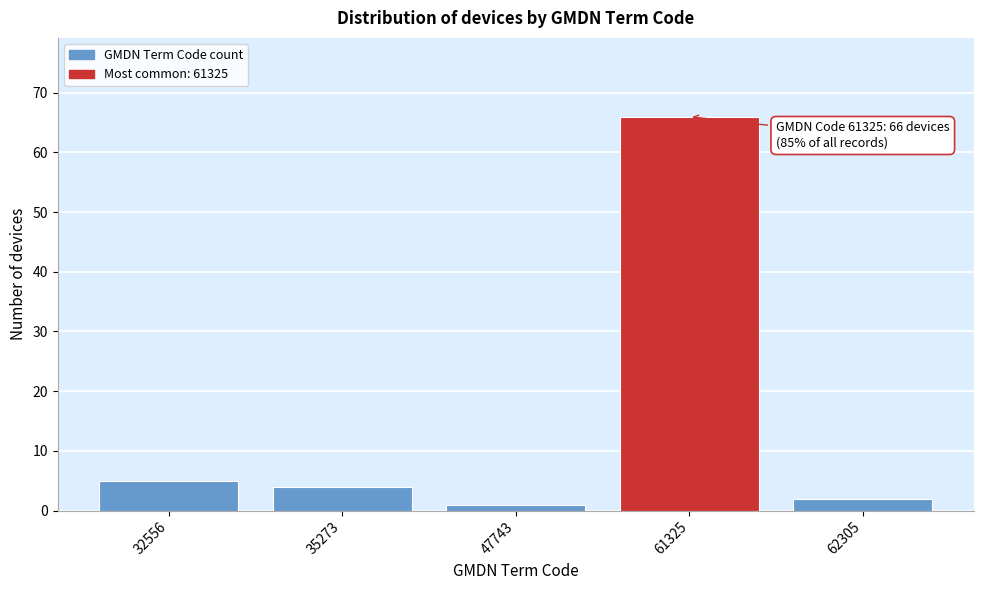

Reading left to right, extract all data points from this chart.

32556=5	35273=4	47743=1	61325=66	62305=2